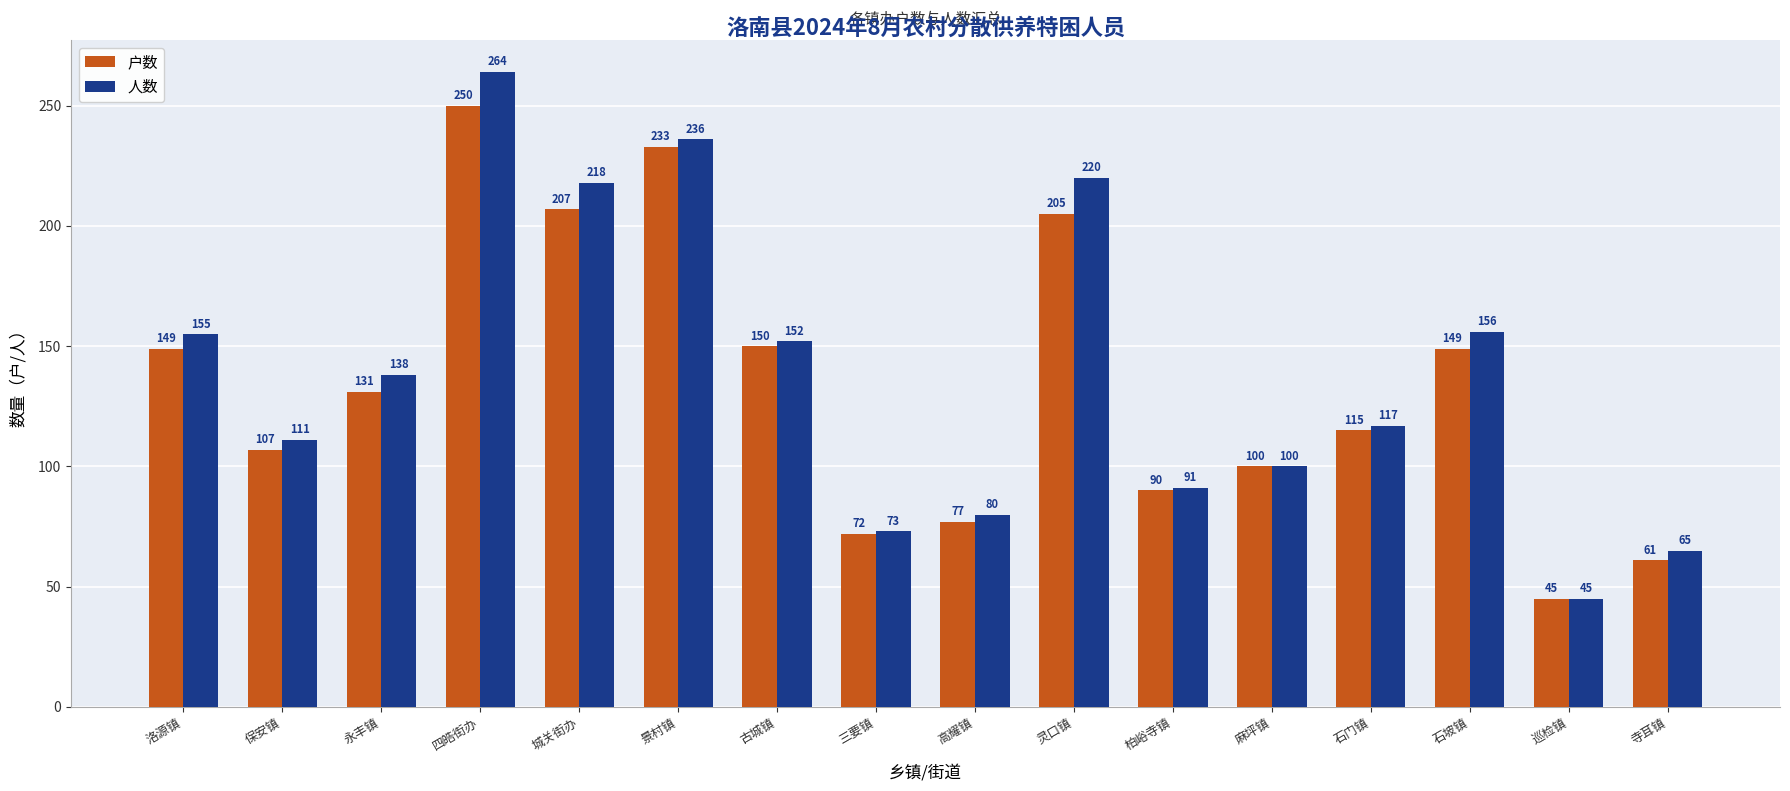

What is the label of the 11th bar from the left?

柏峪寺镇